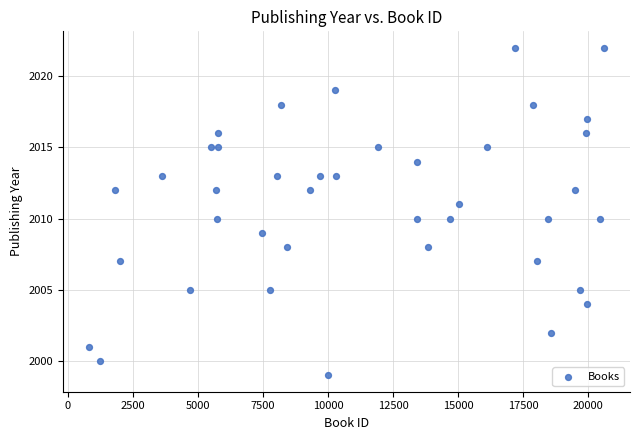

What is the range of Y values (max minus min)?

23